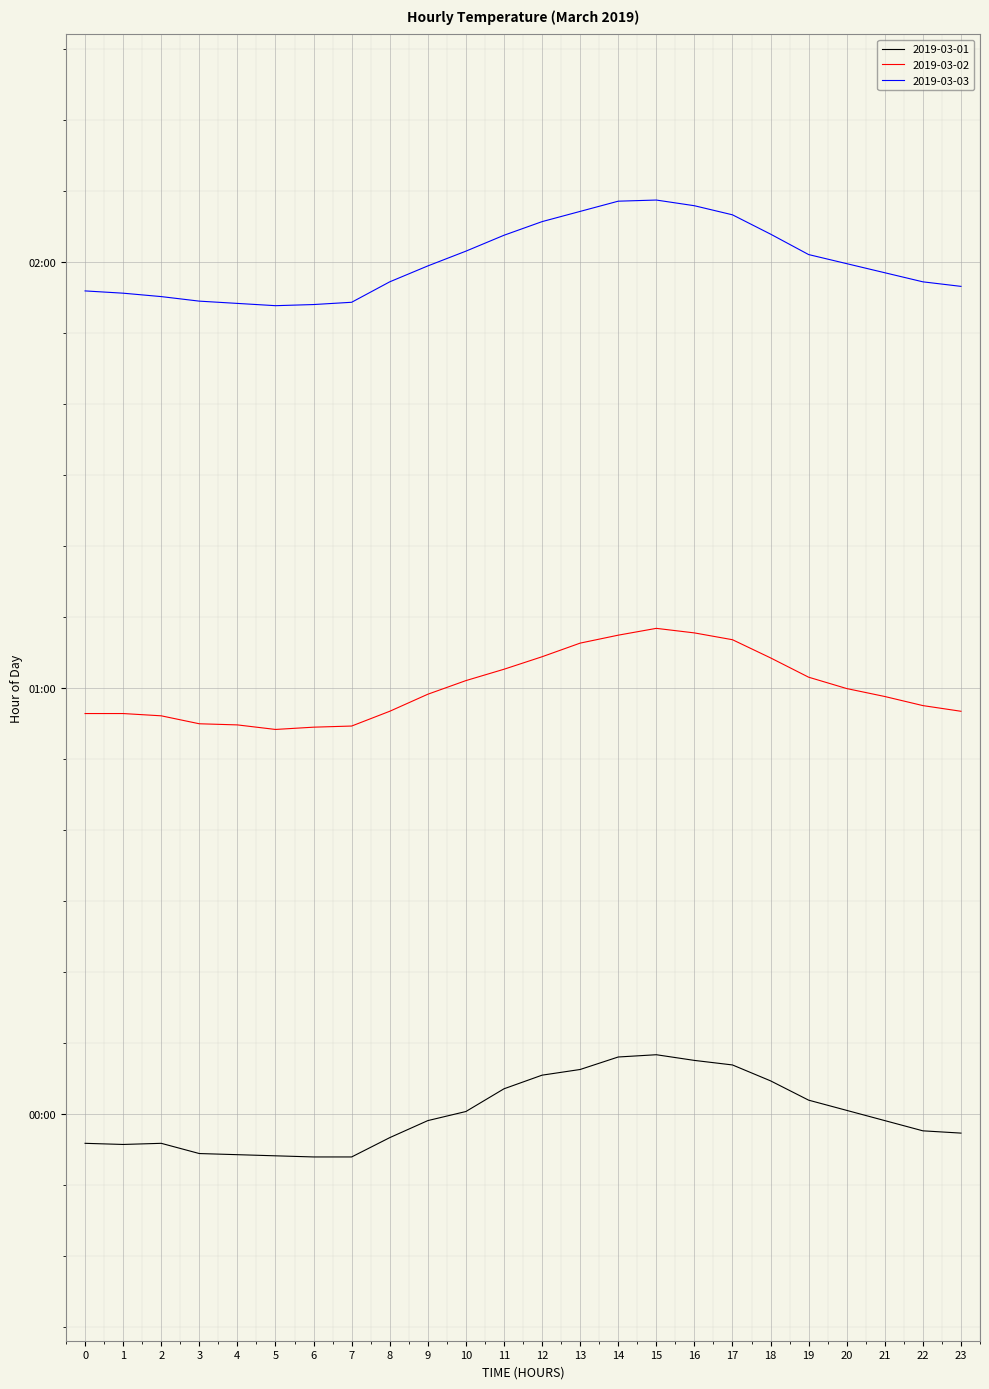

Is this an area chart (filled region under the line)?

No